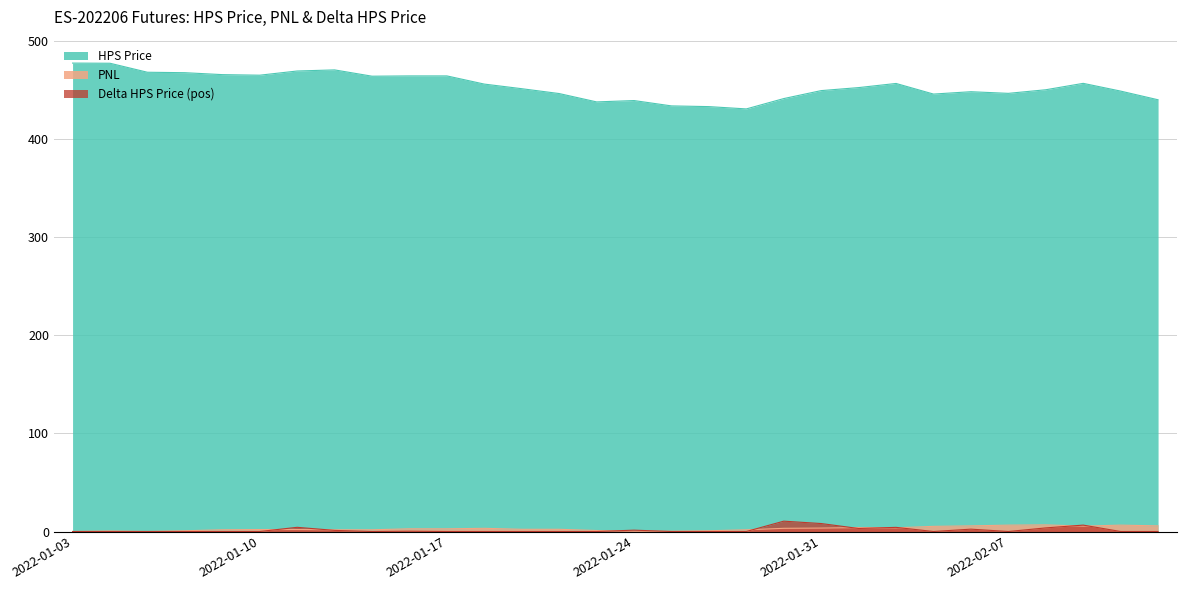

Is the value of HPS Price at 2022-02-10 greater than the value of PNL at 2022-02-04?

Yes